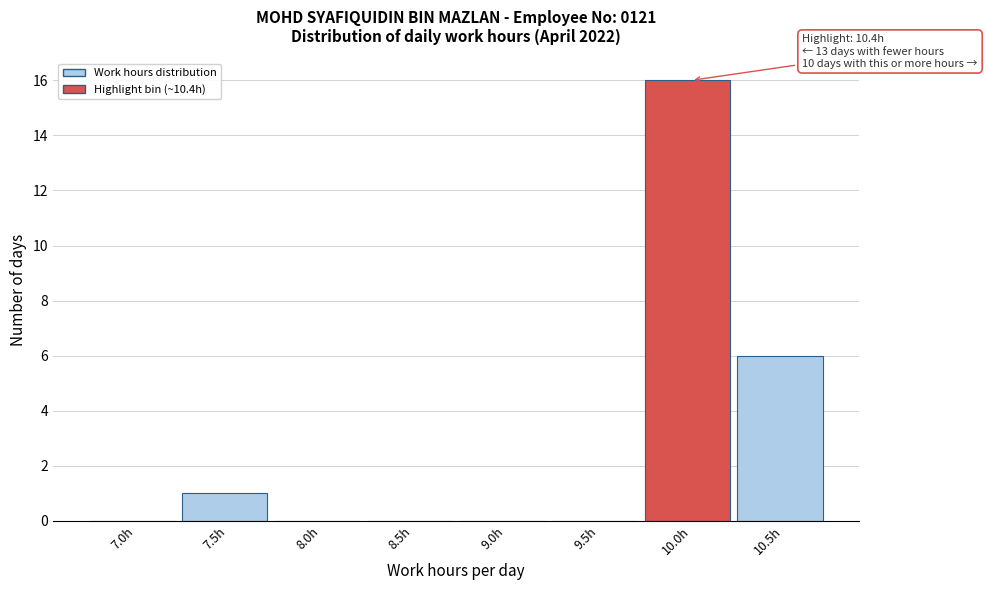

Reading right to left, extract all data points from this chart.

10.5h=6	10.0h=16	9.5h=0	9.0h=0	8.5h=0	8.0h=0	7.5h=1	7.0h=0